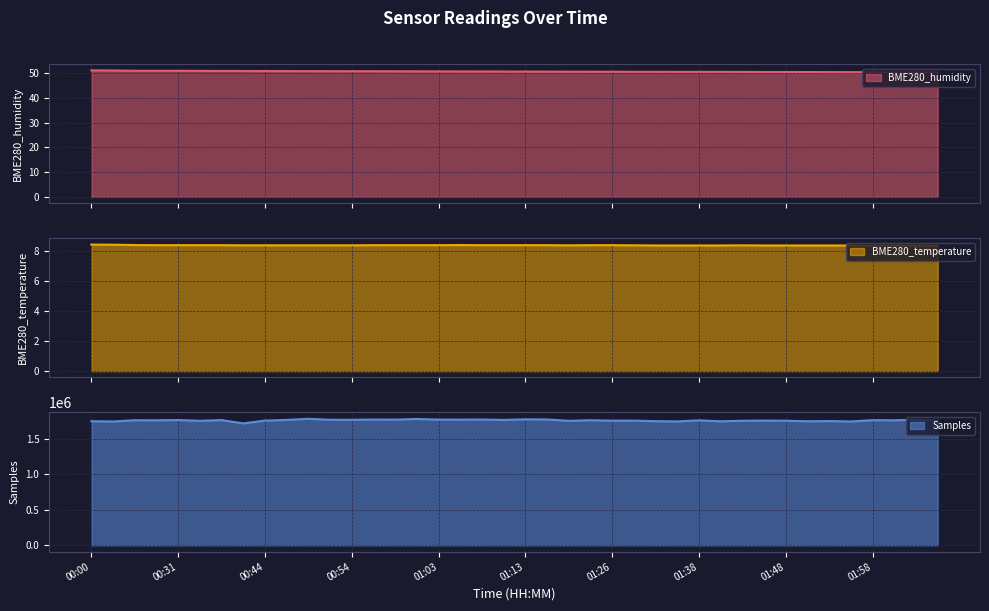

True or false: BME280_humidity and BME280_temperature cross at least once.

False